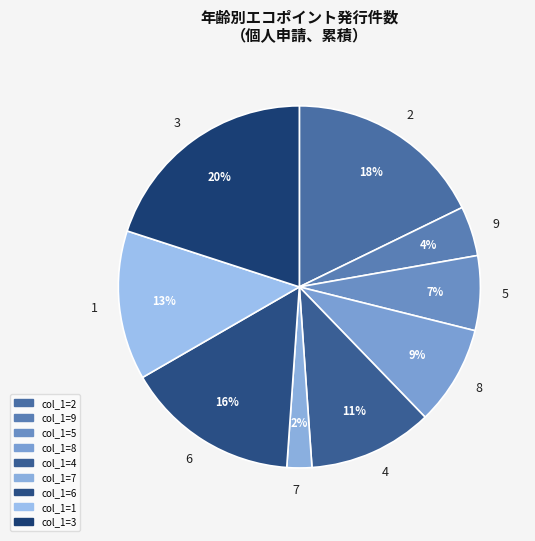

Which category has the smallest portion of the pie?

7